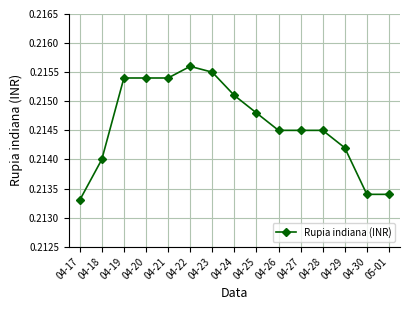

What position from the left is 05-01?

15